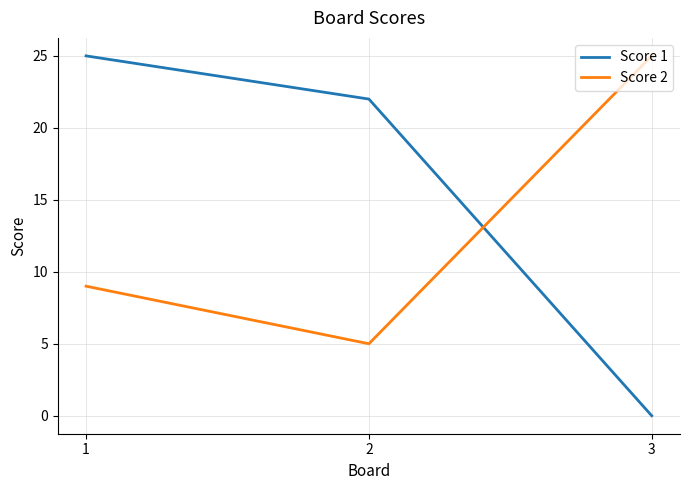

Reading right to left, extract all data points from this chart.

Score 1: 0	22	25
Score 2: 25	5	9